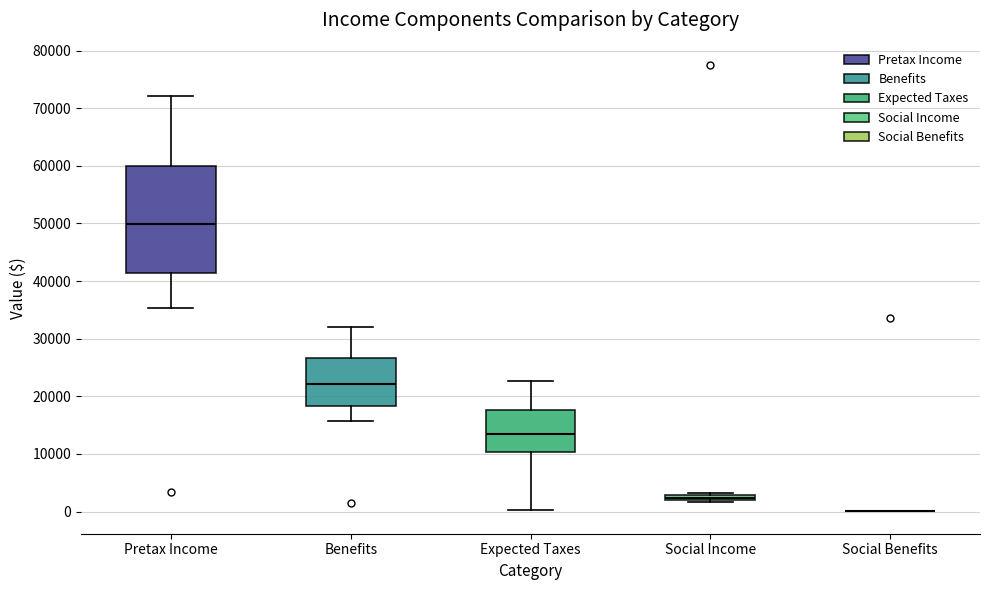

Comparing the boxes themselves (not the whiskers), which one is the tallest?

Pretax Income